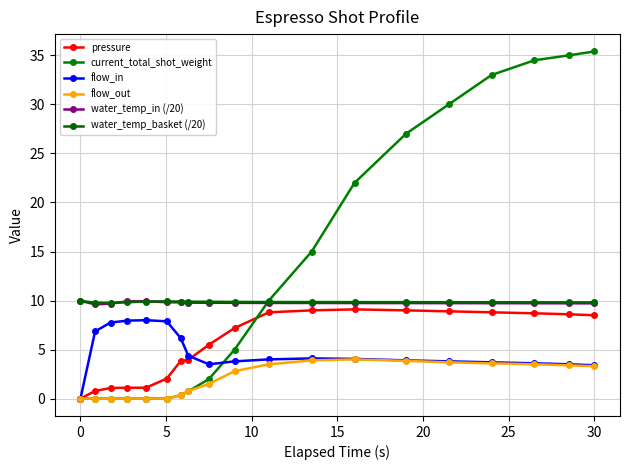

How many times do current_total_shot_weight and flow_out cross each other?

1